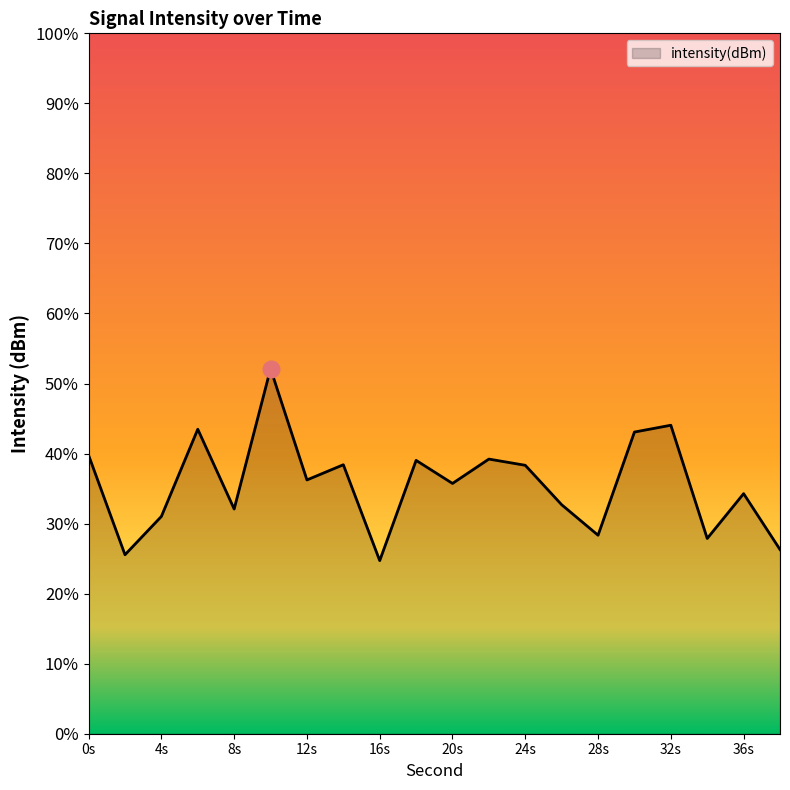

Between 20s and 24s, which is larger?

24s